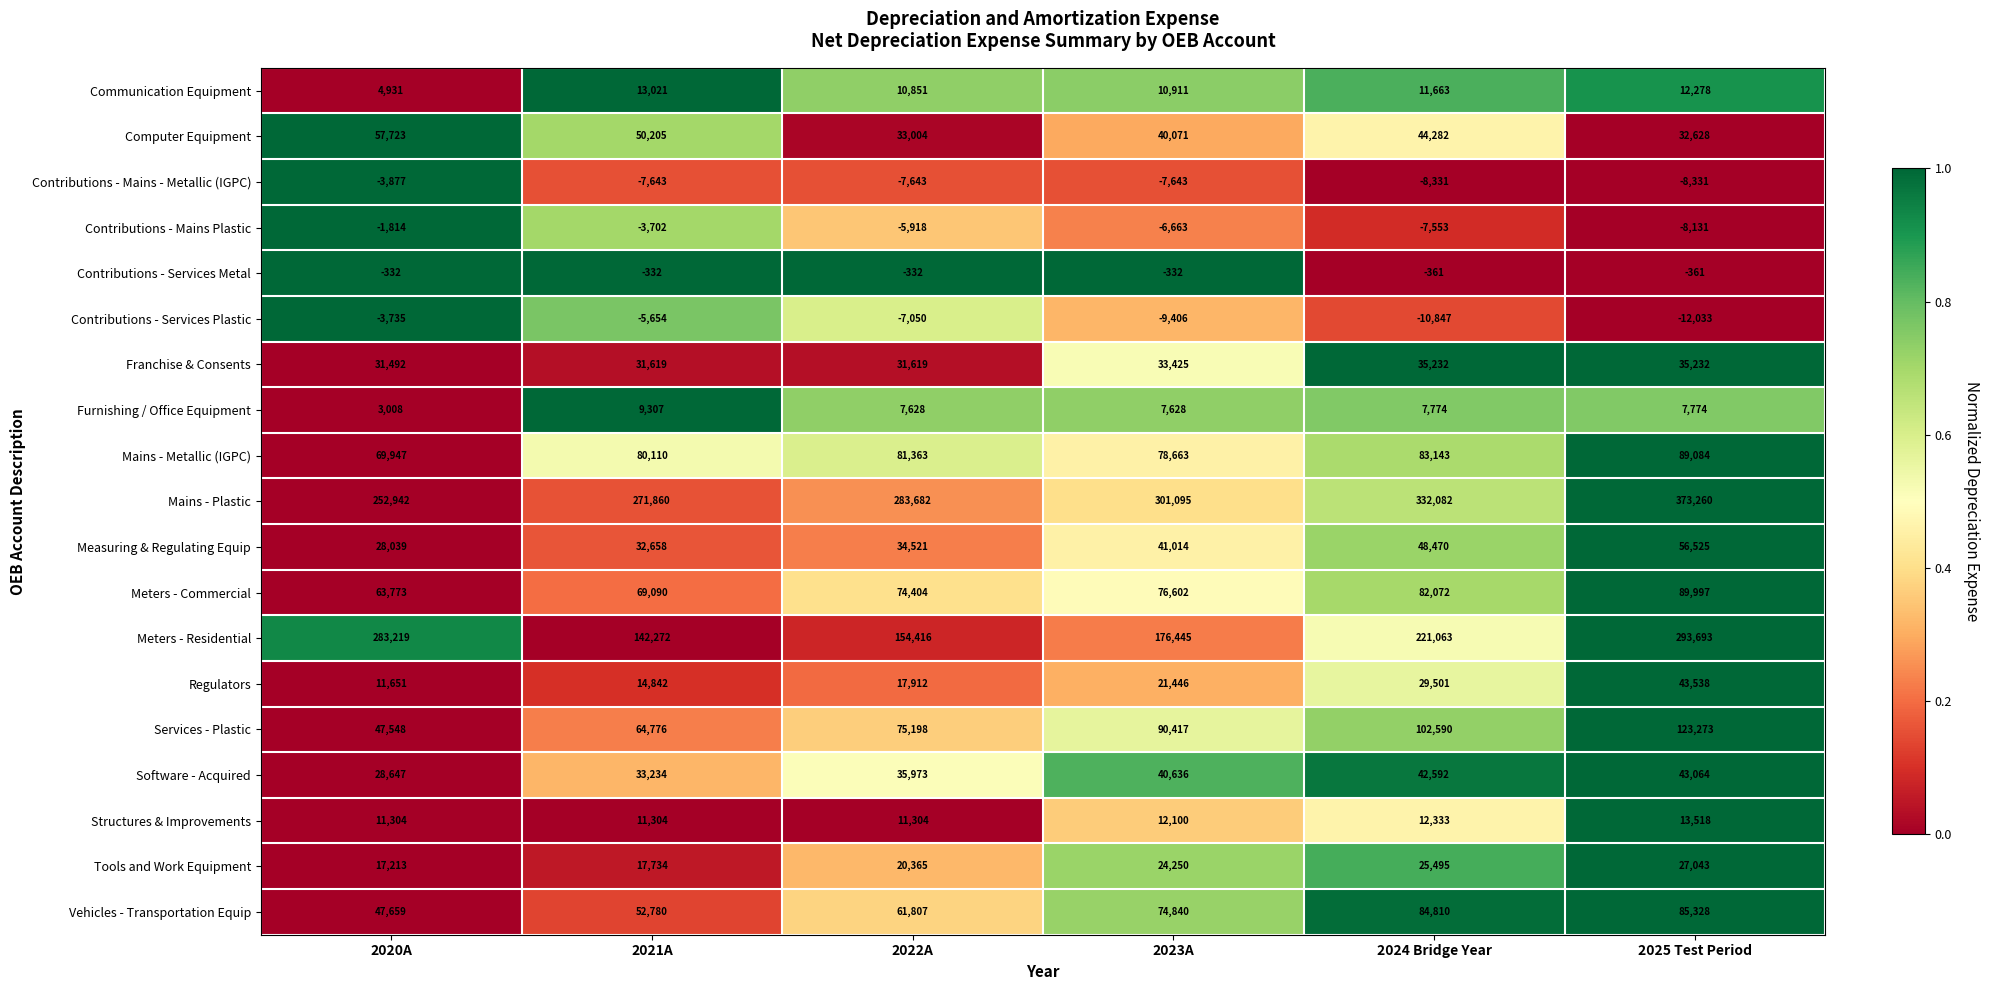

What is the sum of all Contributions - Services Plastic values?

-48725